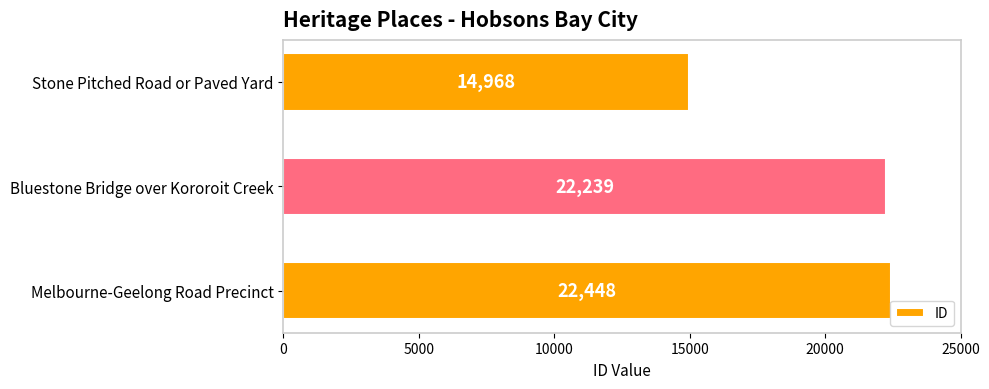

Reading top to bottom, what are all the values shown in this chart?

Stone Pitched Road or Paved Yard=14968	Bluestone Bridge over Kororoit Creek=22239	Melbourne-Geelong Road Precinct=22448